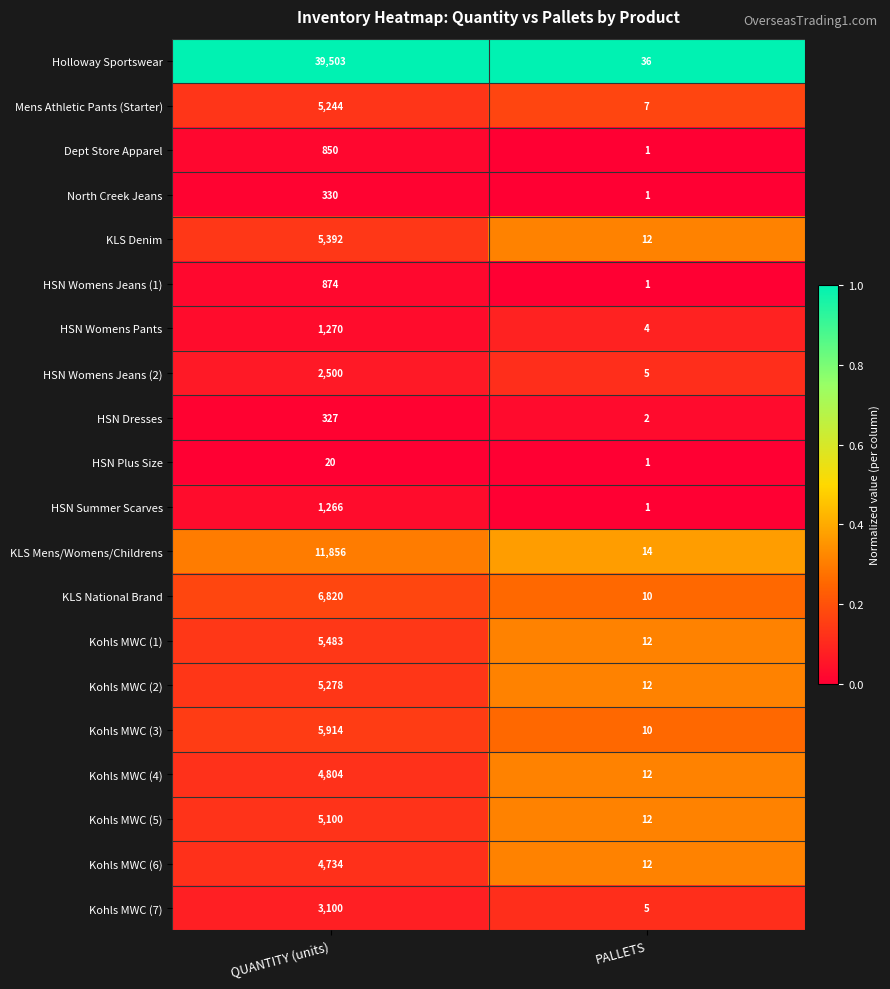

Rank the series by their maximum value, from lowest to highest.

HSN Plus Size, HSN Dresses, North Creek Jeans, Dept Store Apparel, HSN Womens Jeans (1), HSN Summer Scarves, HSN Womens Pants, HSN Womens Jeans (2), Kohls MWC (7), Kohls MWC (6), Kohls MWC (4), Kohls MWC (5), Mens Athletic Pants (Starter), Kohls MWC (2), KLS Denim, Kohls MWC (1), Kohls MWC (3), KLS National Brand, KLS Mens/Womens/Childrens, Holloway Sportswear